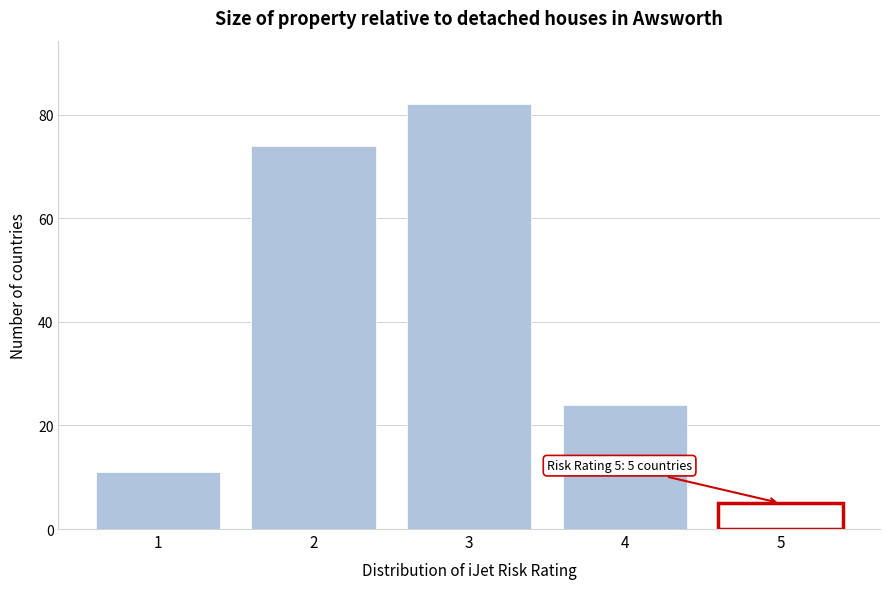

Reading left to right, extract all data points from this chart.

11	74	82	24	5